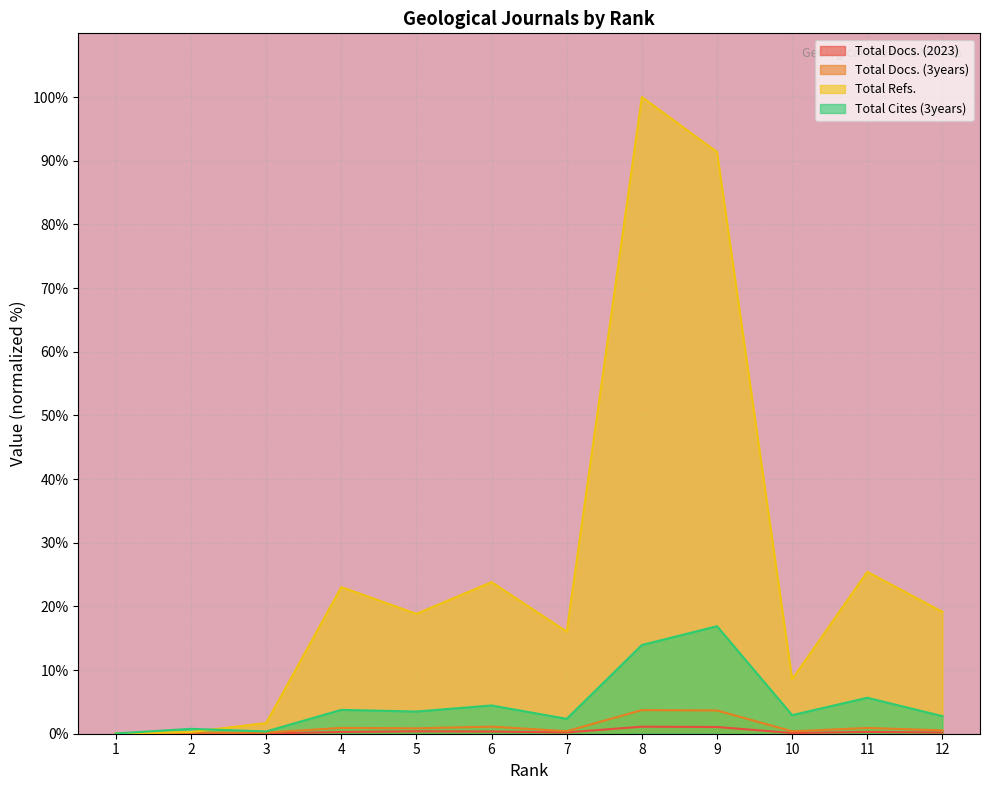

At which category does Total Refs. reach its first local valley?

5